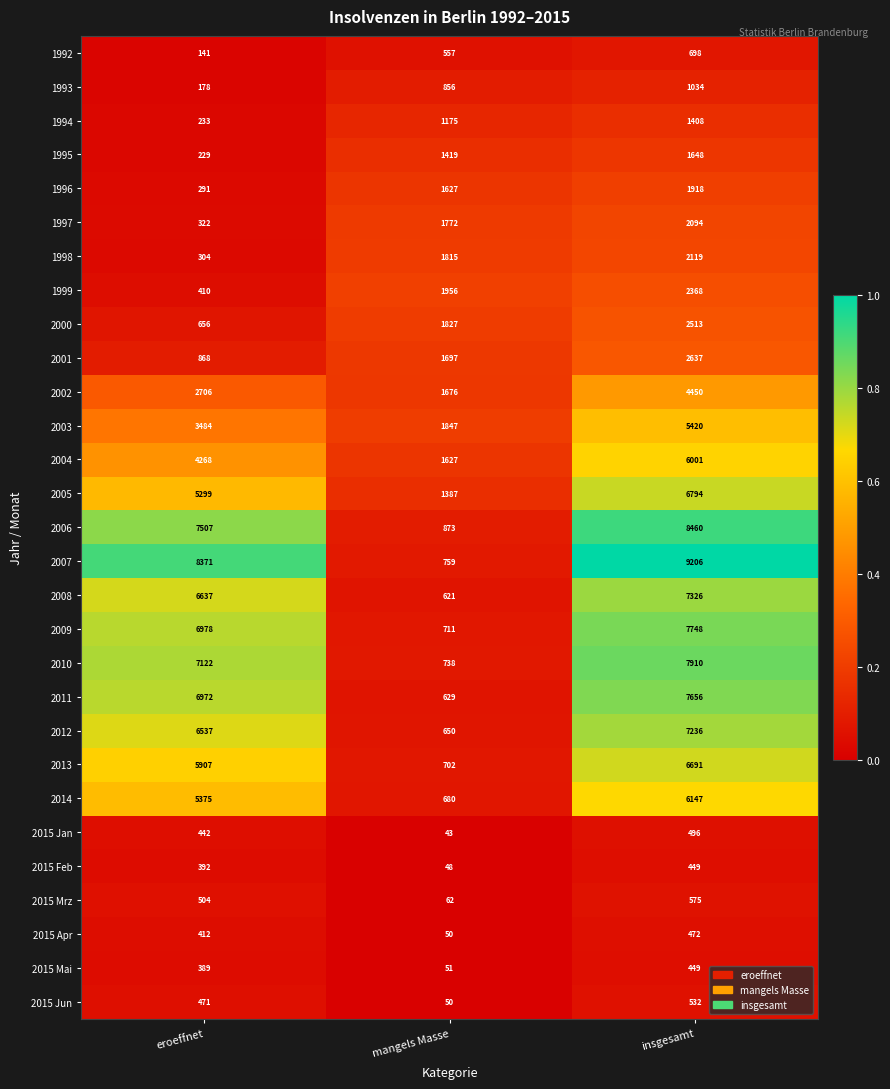

Between eroeffnet and insgesamt, which series saw the biggest shift?

1999